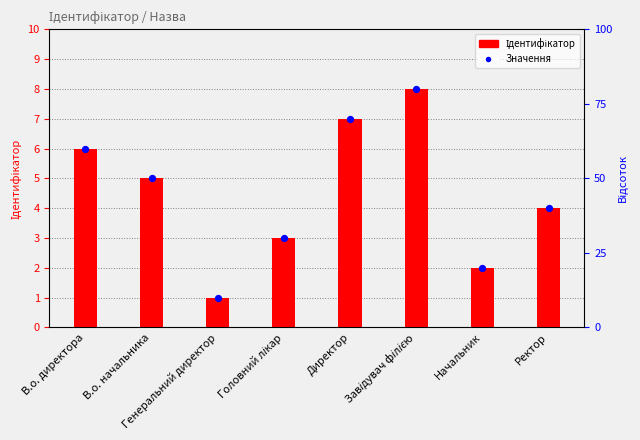

At which category is the sum across all series the highest?

Завідувач філією